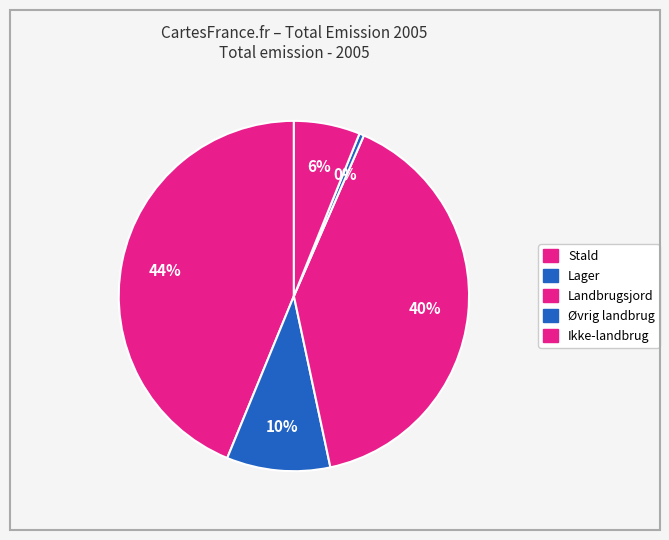

How many slices are in this pie chart?

5